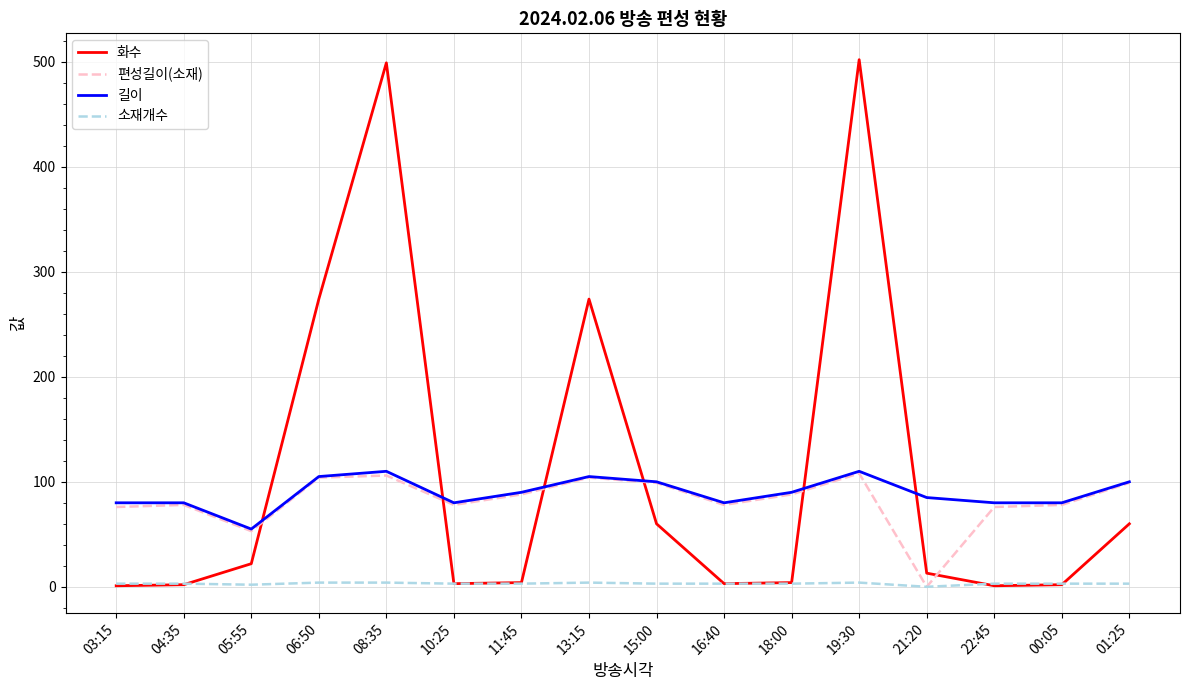

The value of 길이 at 11:45 is 90. True or false?

True